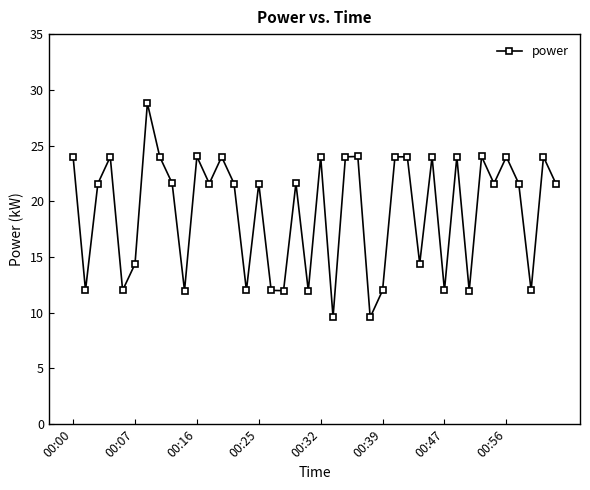

How many data points are less than 21?

15